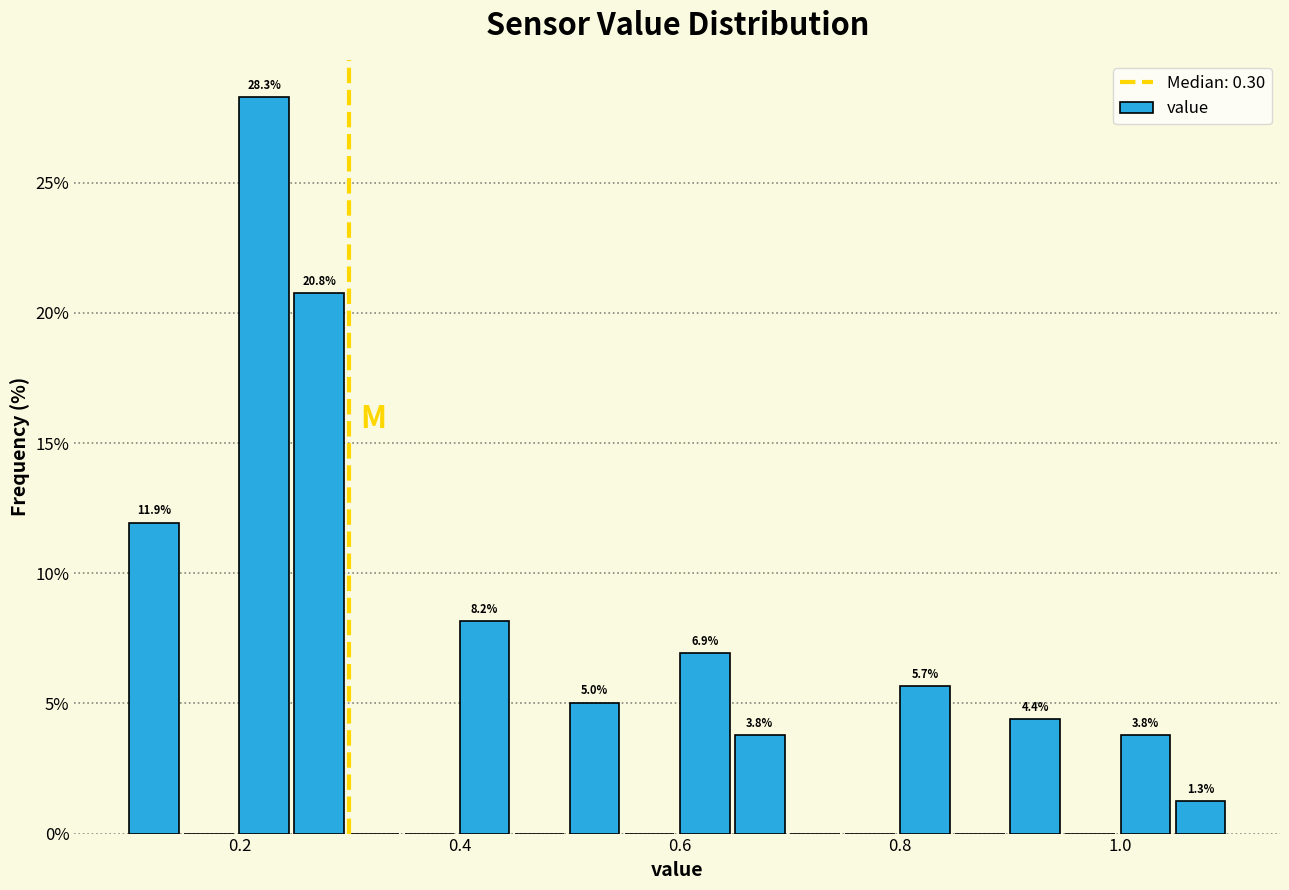

Around what value on the x-axis is the tallest bar? Give the approximate position of its centre, as read against the axis.

0.22